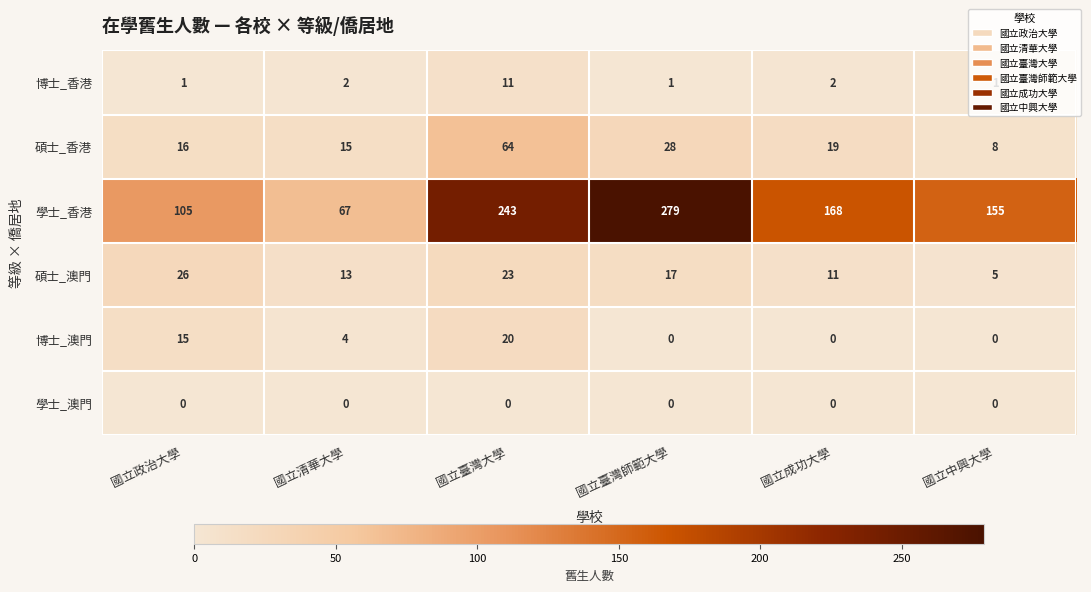

List the series in order of their peak value, lowest first.

學士_澳門, 博士_香港, 博士_澳門, 碩士_澳門, 碩士_香港, 學士_香港